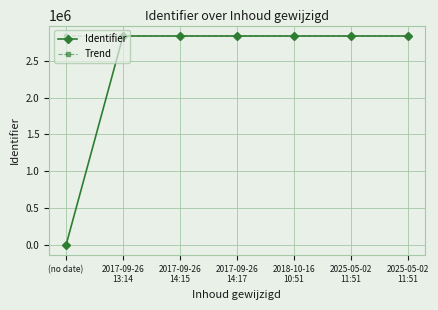

How many lines are shown in the chart?

2